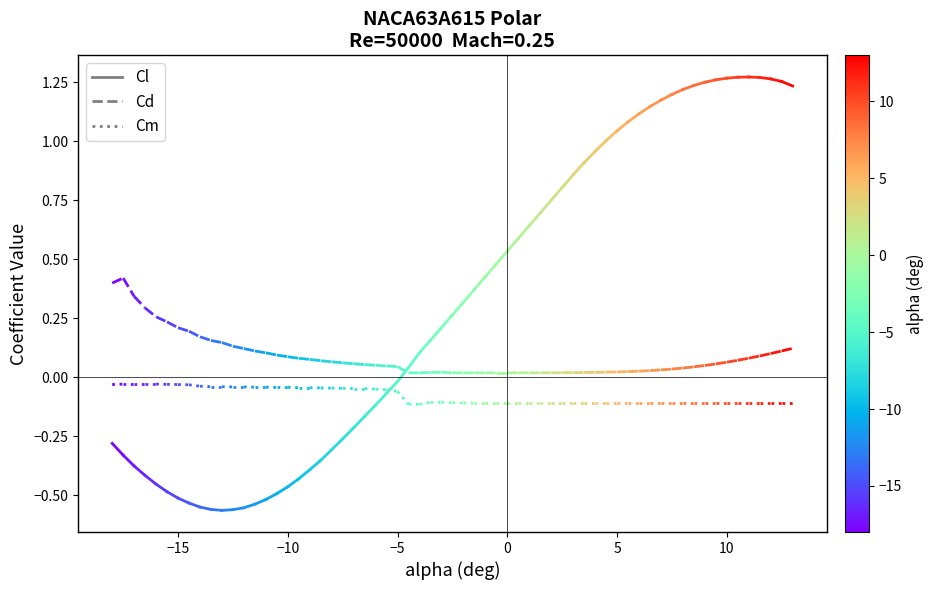

What is the value of the Cl point at the 2nd from the left?

-0.3